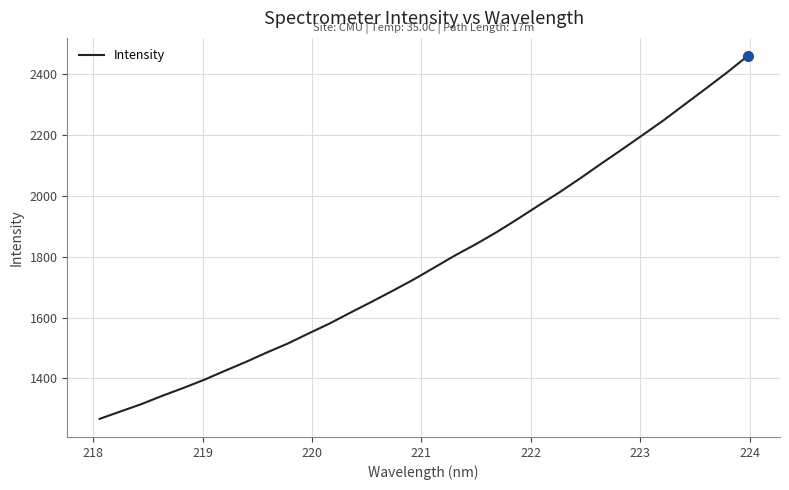

What is the smallest value displayed?

1267.0